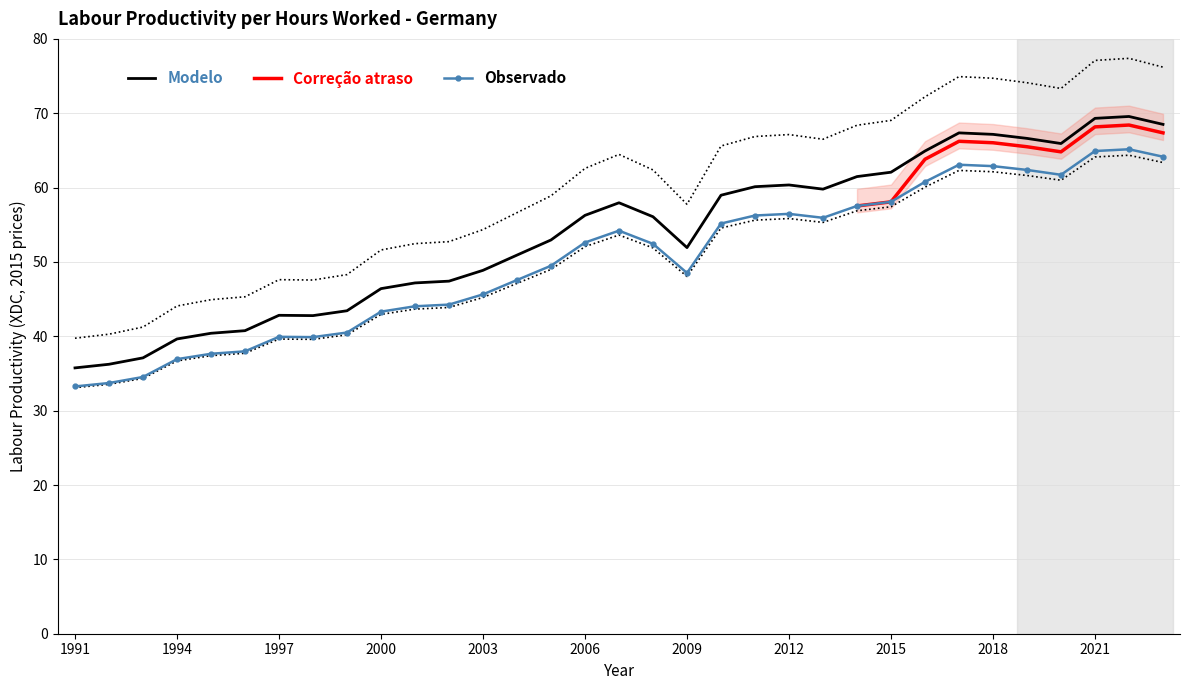

Is this an area chart (filled region under the line)?

No